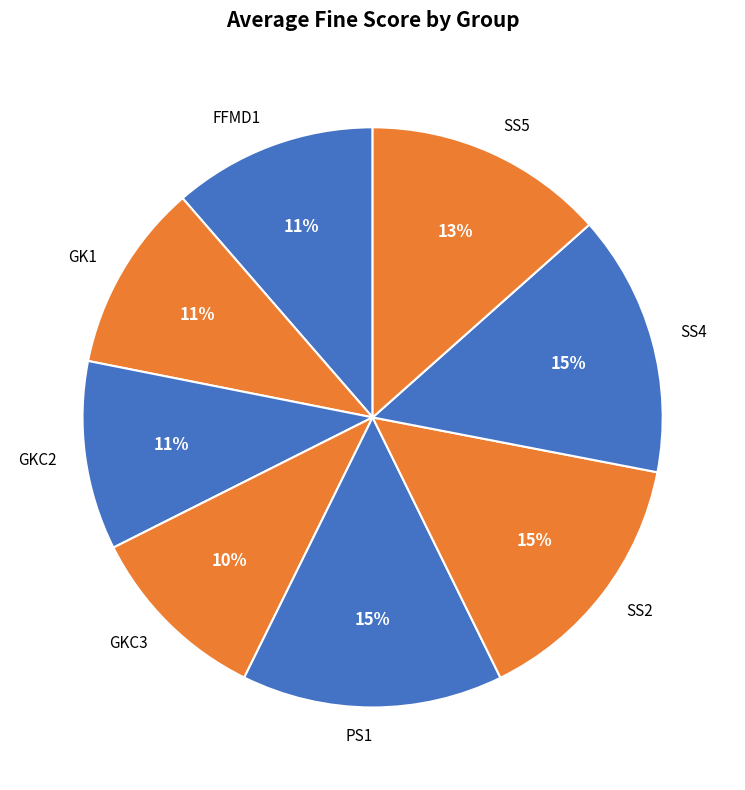

Between PS1 and GKC2, which is larger?

PS1